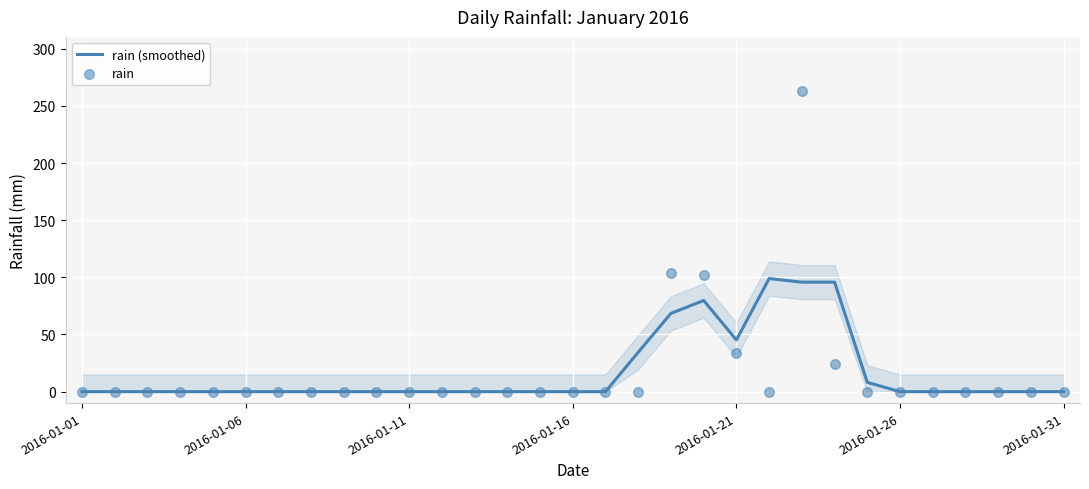

What are all the series names shown in the legend?

rain (smoothed), rain